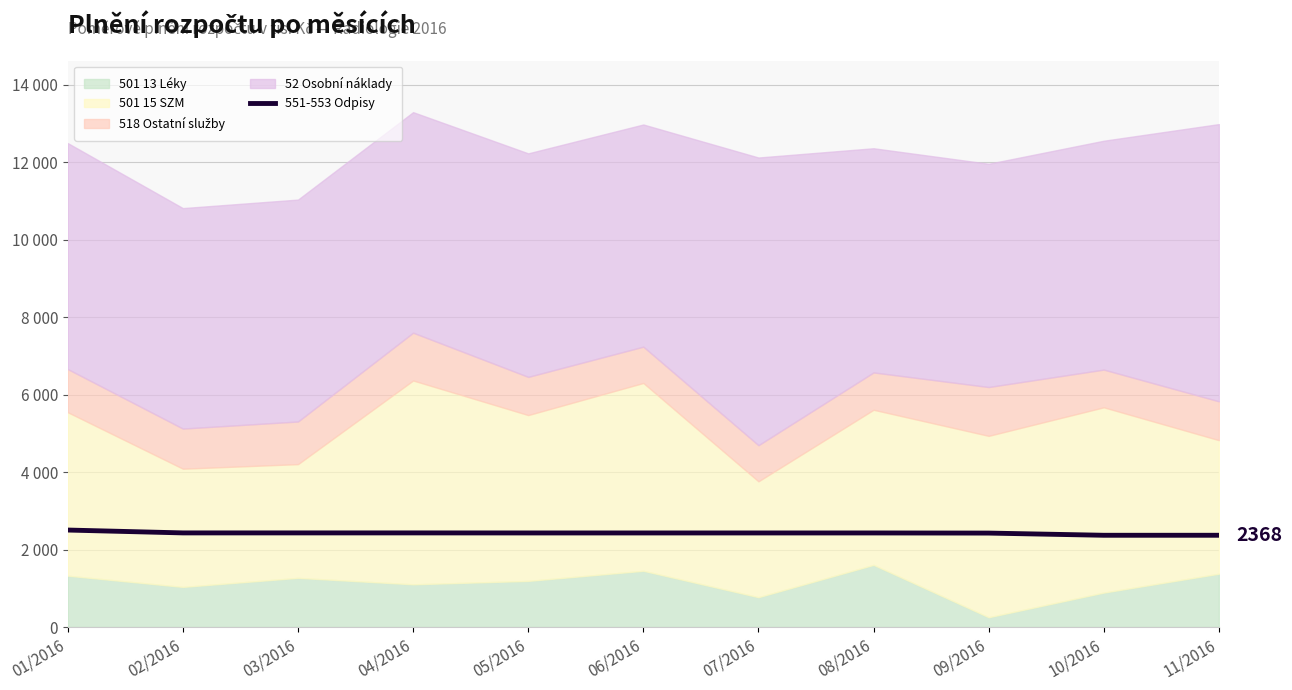

Where is the first local minimum?

10/2016